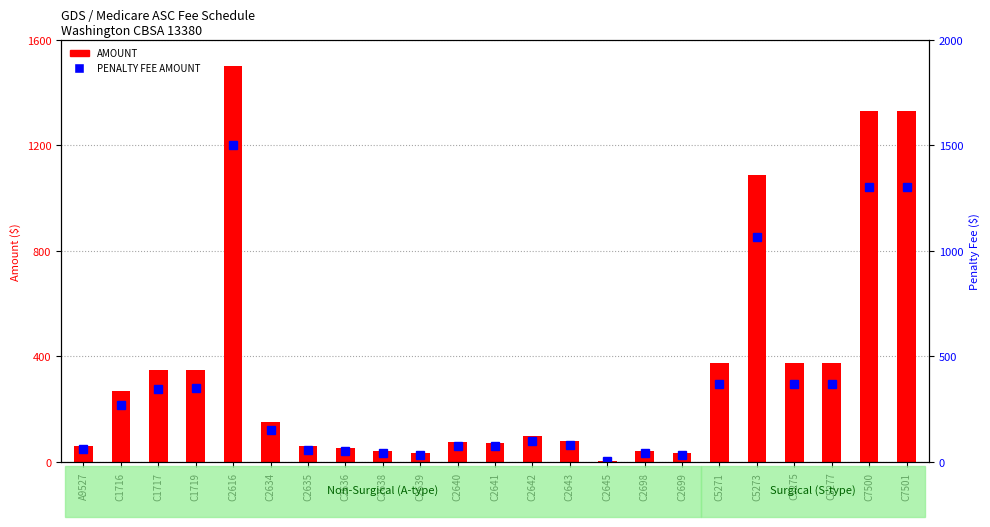

What are all the series names shown in the legend?

AMOUNT, PENALTY FEE AMOUNT